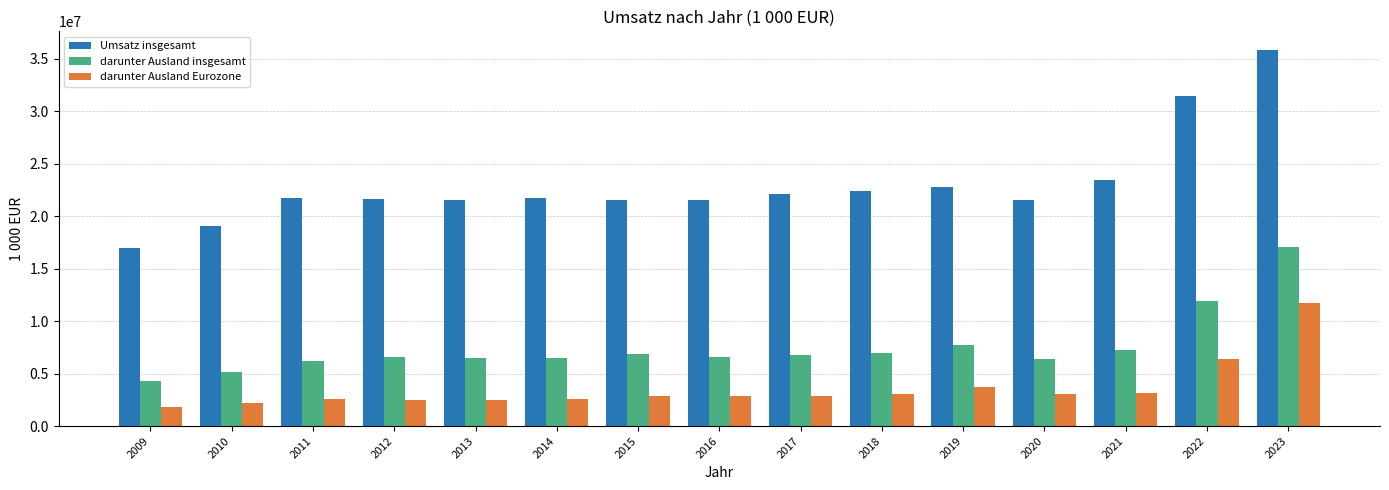

What is the sum of the darunter Ausland Eurozone values at 2014 and 2010?

4812218